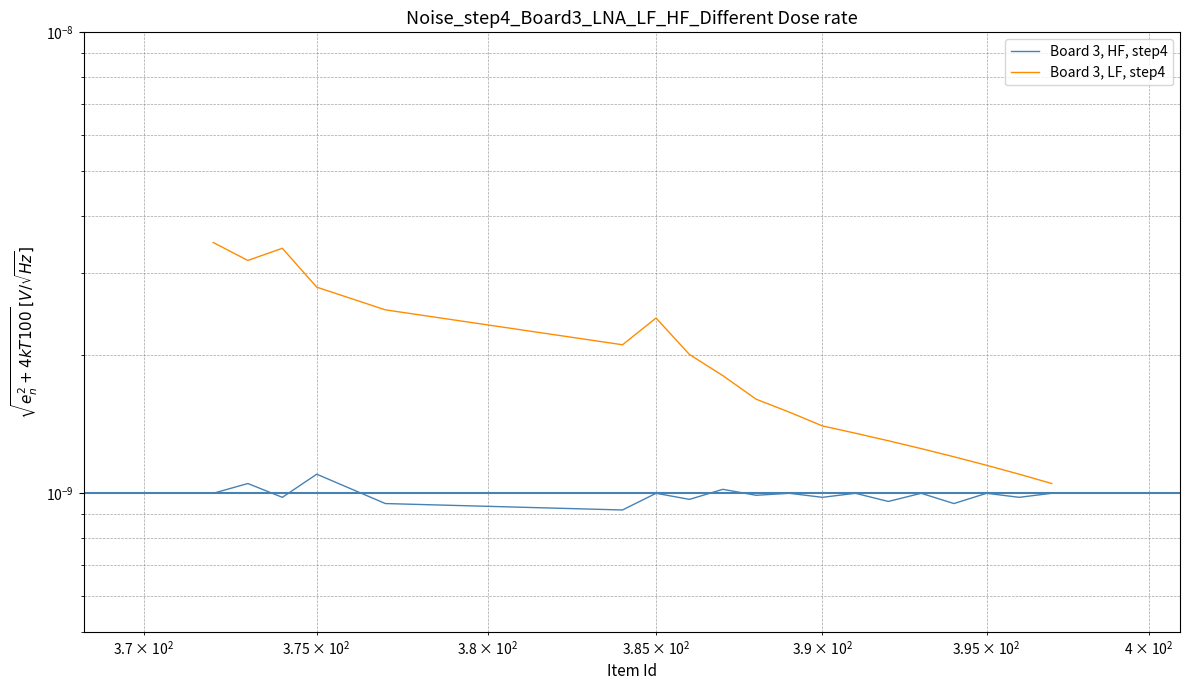

How many Board 3, LF, step4 values are between 0 and 1?

19